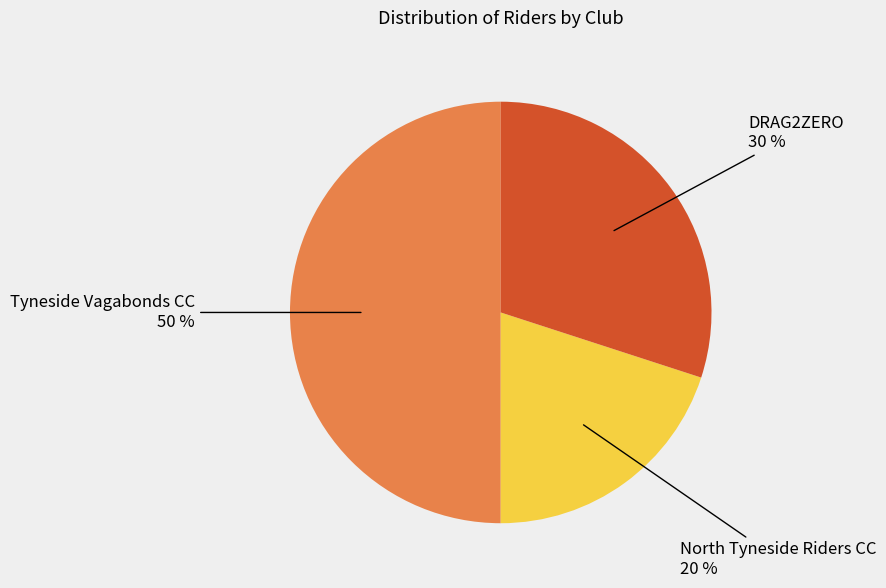

To the nearest percent, what is the average slice percentage?

33%